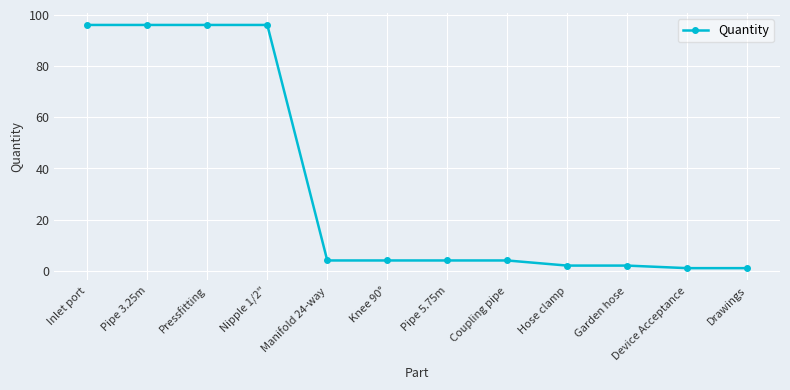

What is the label of the 11th point from the left?

Device Acceptance